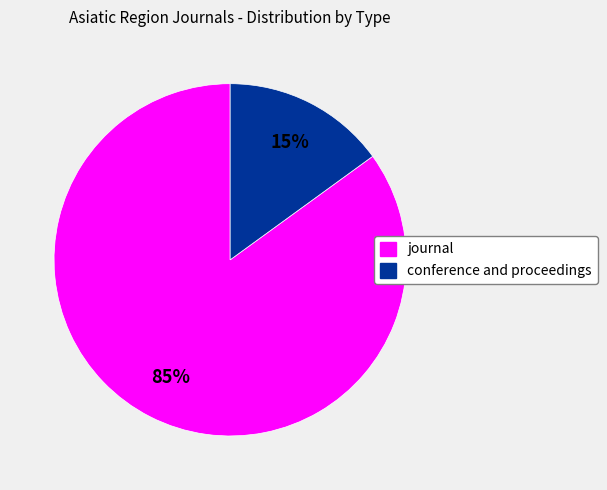

Between conference and proceedings and journal, which is larger?

journal